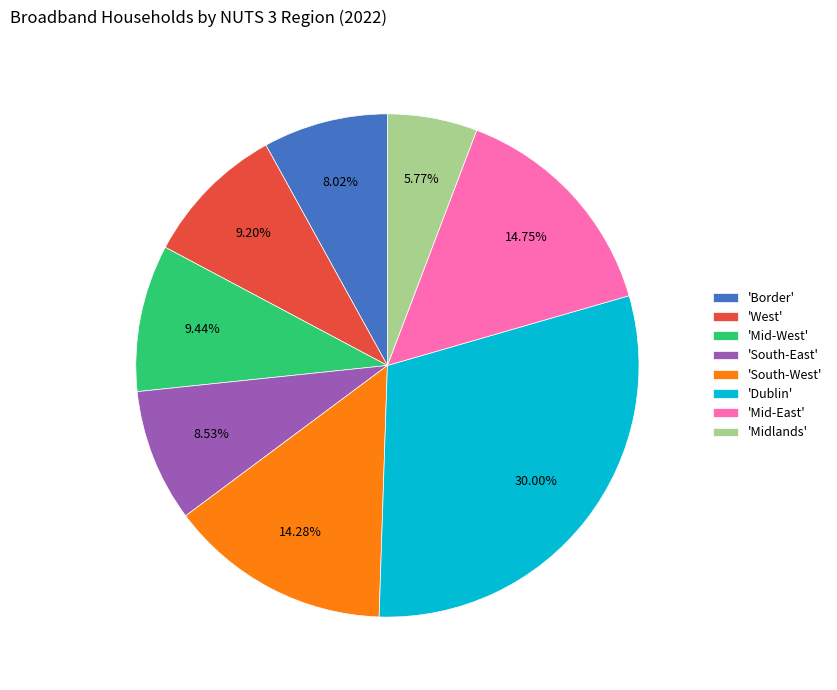

Combined, do 'Mid-West' and 'South-West' account for over 50%?

No